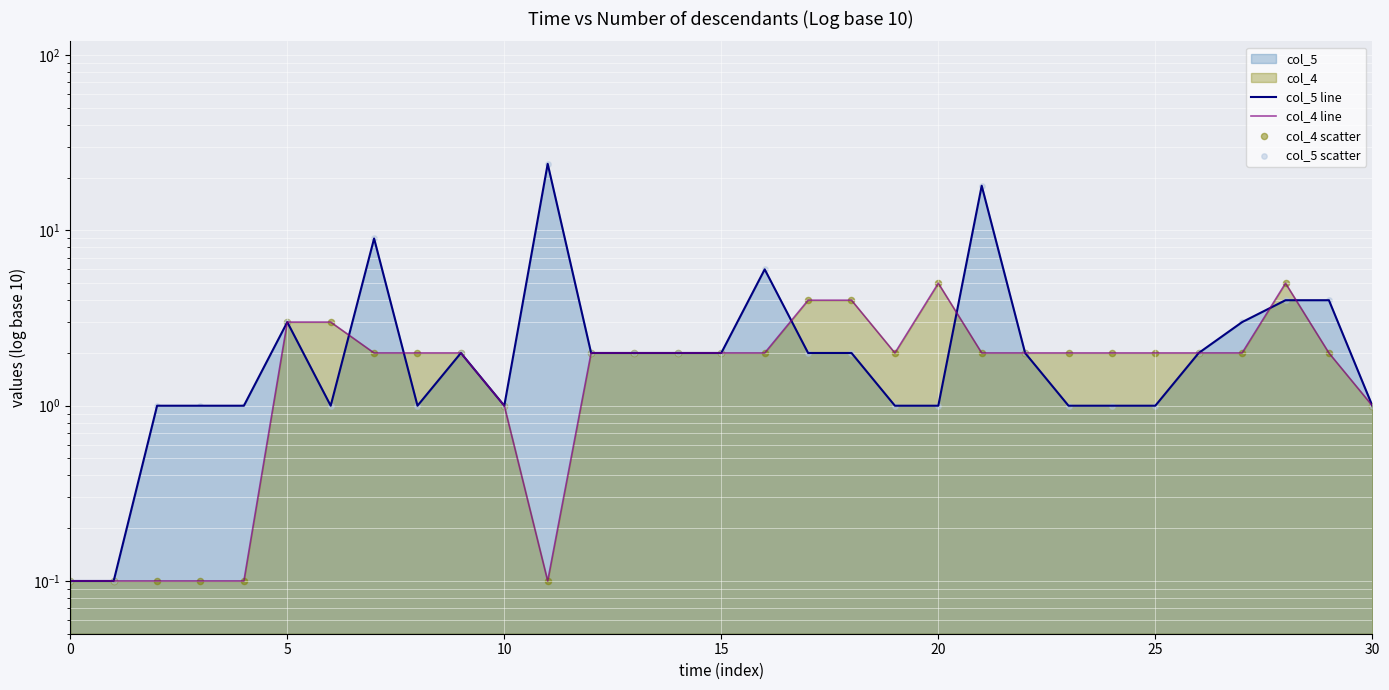

Which series reaches the maximum Y coordinate?

col_5 line